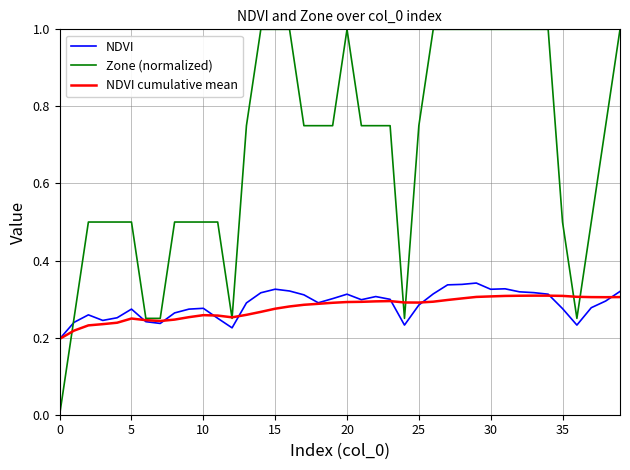

How many positive values does the Zone (normalized) series have?

39